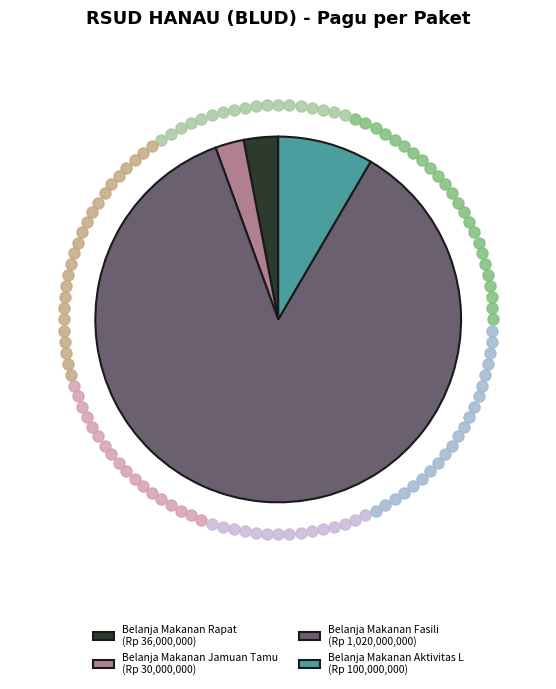

Is it true that Belanja Makanan Fasili (Rp 1,020,000,000) is 99% of the pie?

False